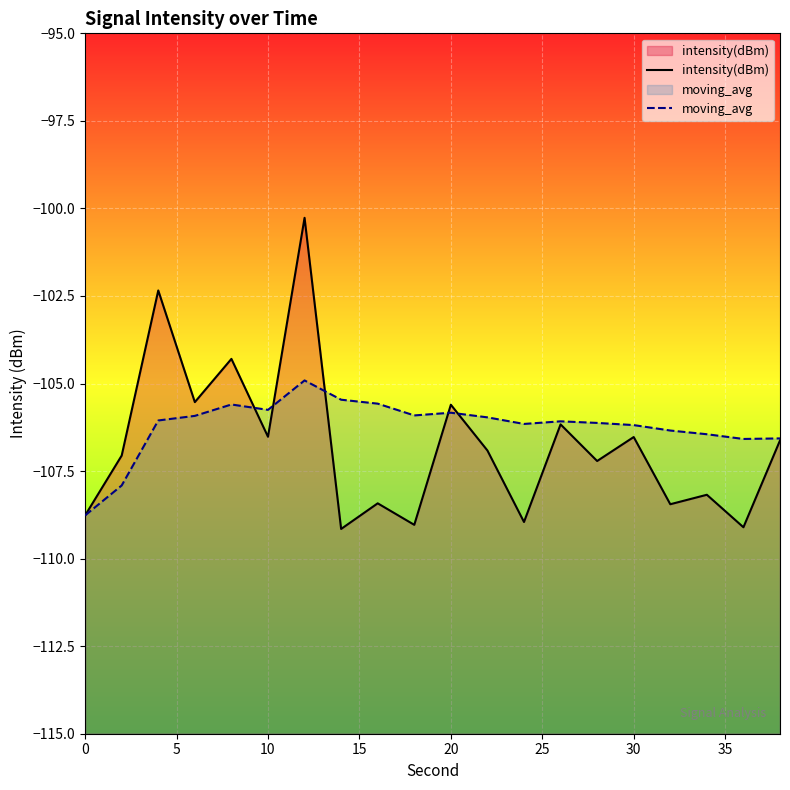

True or false: moving_avg and intensity(dBm) intersect in this chart.

True